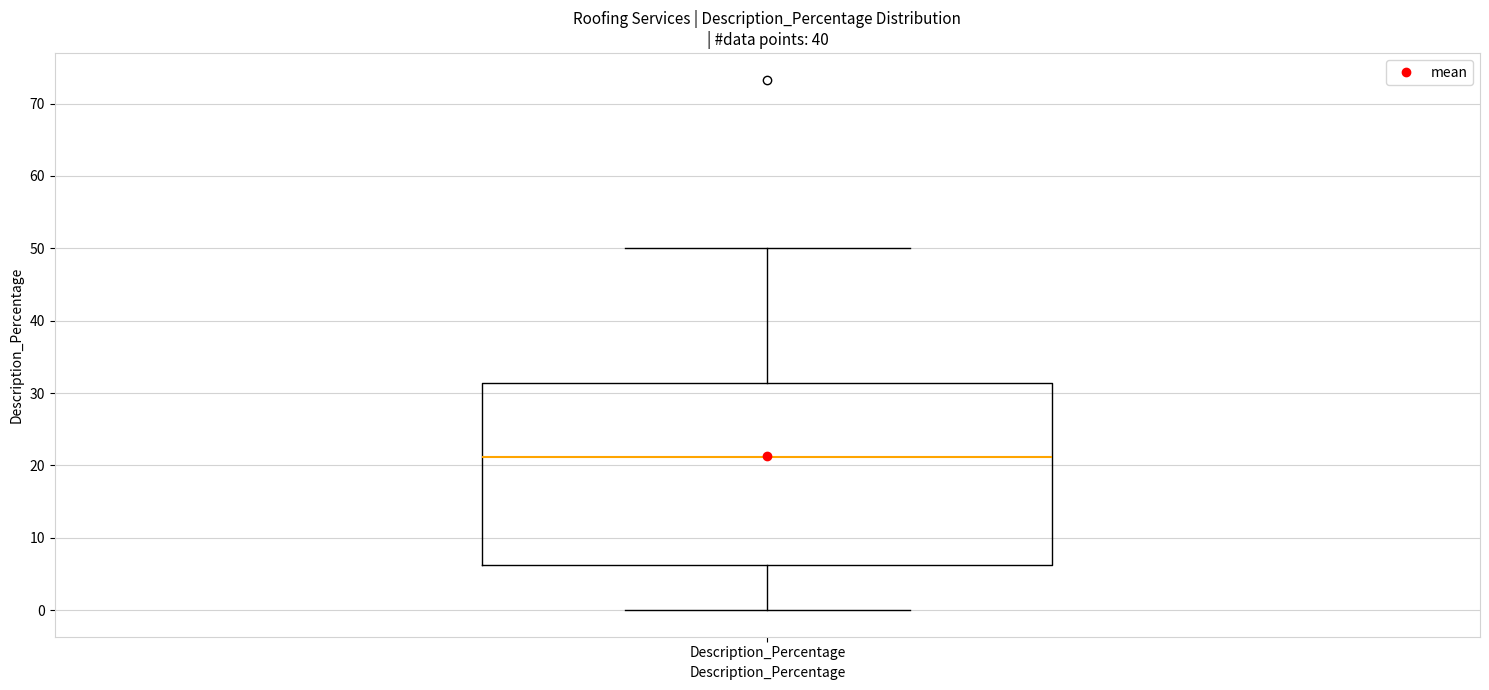

Read this box plot against the y-axis: the position of the median line, the range covered by the box, and the ends of both whiskers. The values are not printed on the chart, so give them approximately, as read against the axis.

median 21, box 6 to 31, whiskers 0 to 50